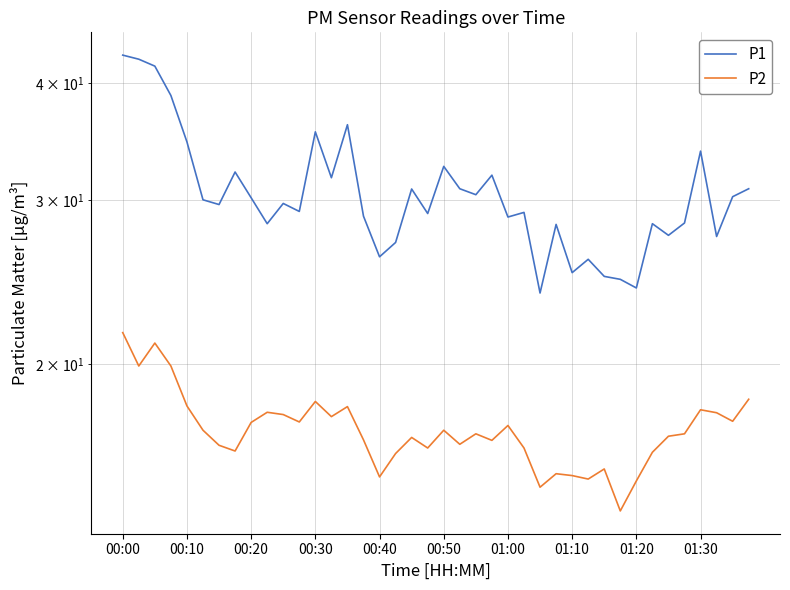

True or false: P1 and P2 intersect in this chart.

False